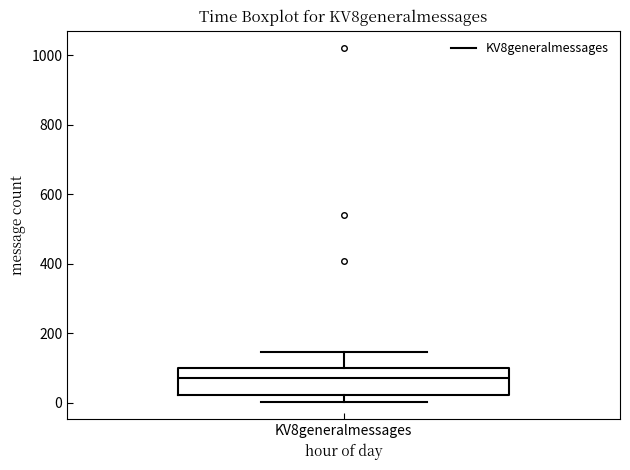

Read this box plot against the y-axis: the position of the median line, the range covered by the box, and the ends of both whiskers. The values are not printed on the chart, so give them approximately, as read against the axis.

median 80, box 20 to 100, whiskers 0 to 140